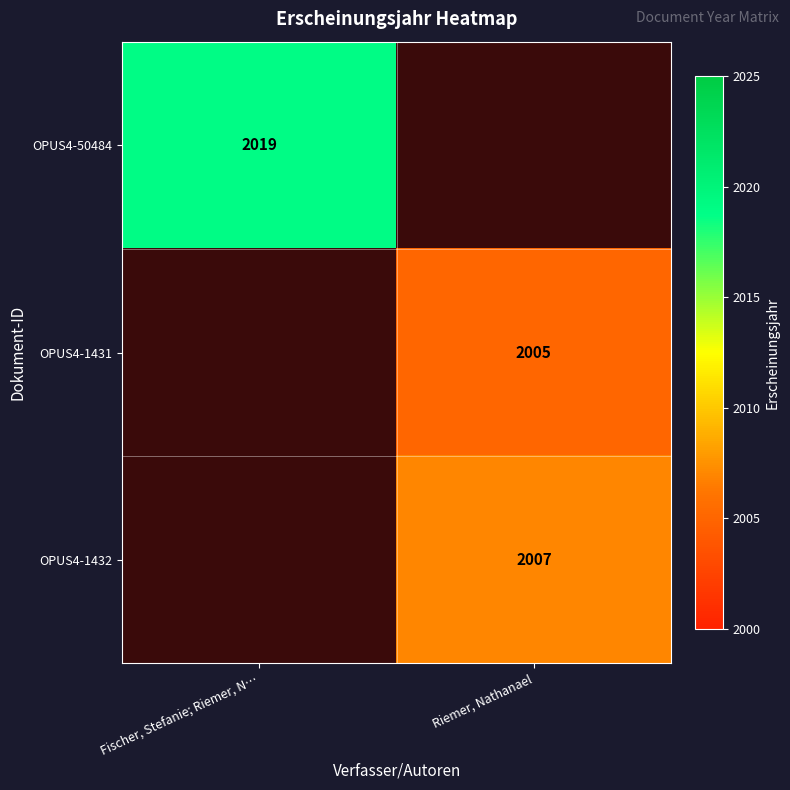

Is the value of OPUS4-50484 at Fischer, Stefanie; Riemer, N… greater than the value of OPUS4-1431 at Riemer, Nathanael?

Yes